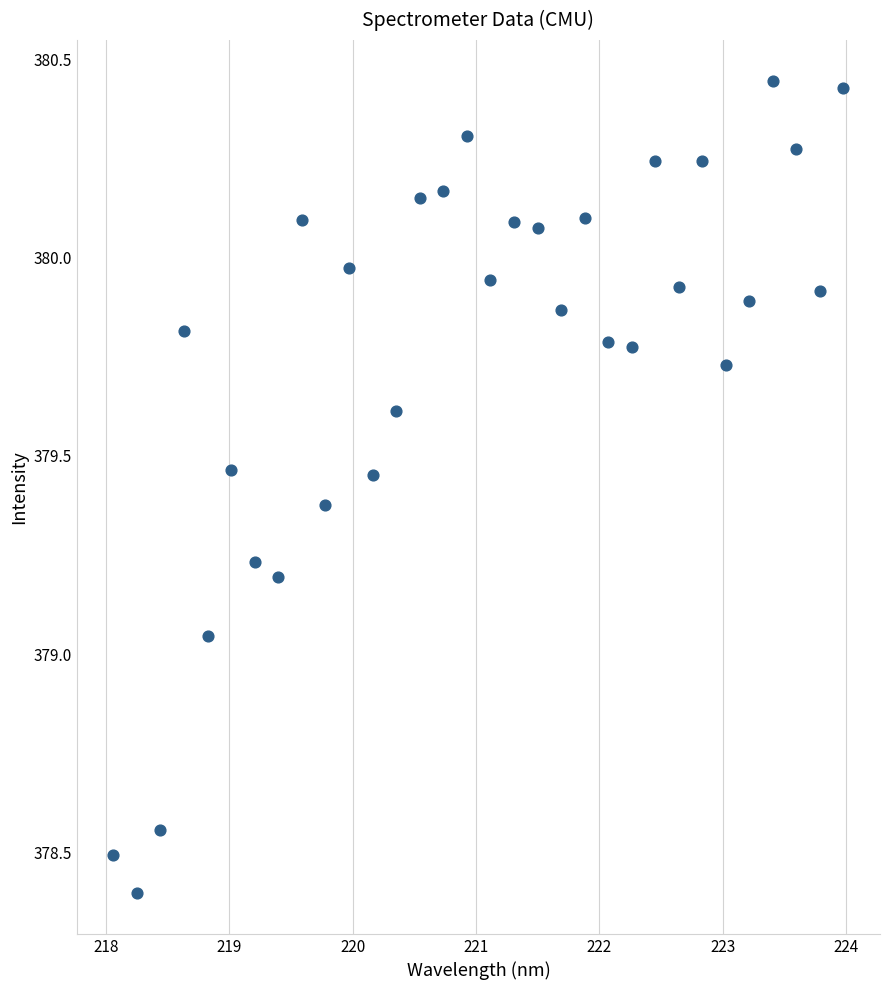

What is the range of X values (max minus min)?

5.9